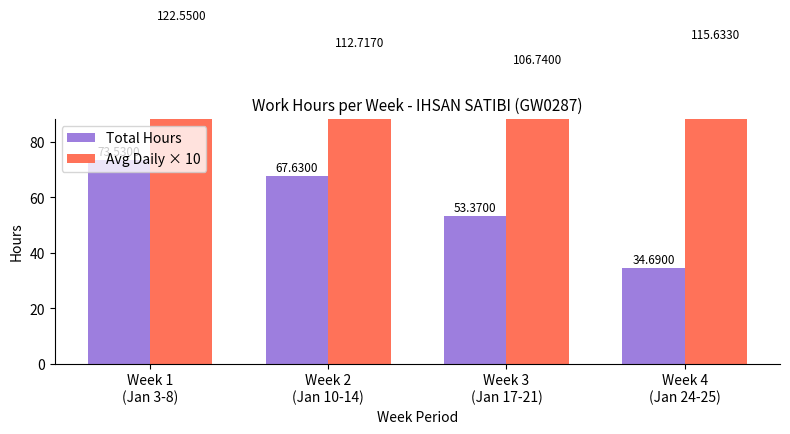

What is the sum of the Total Hours values at Week 1
(Jan 3-8) and Week 3
(Jan 17-21)?

126.9